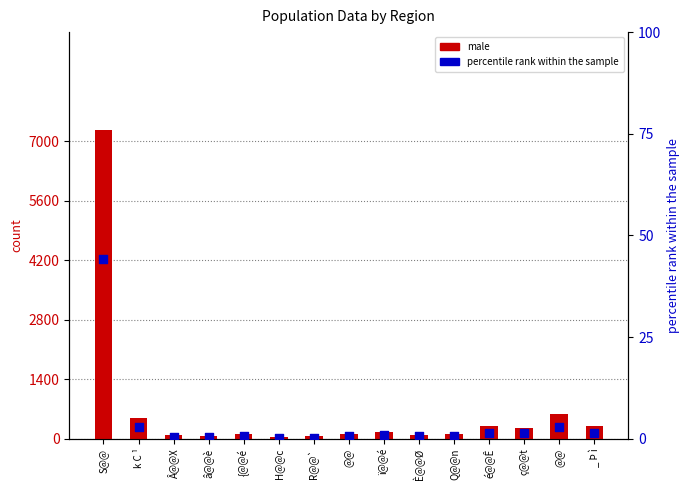

Which series has the largest Y range (max minus min)?

male